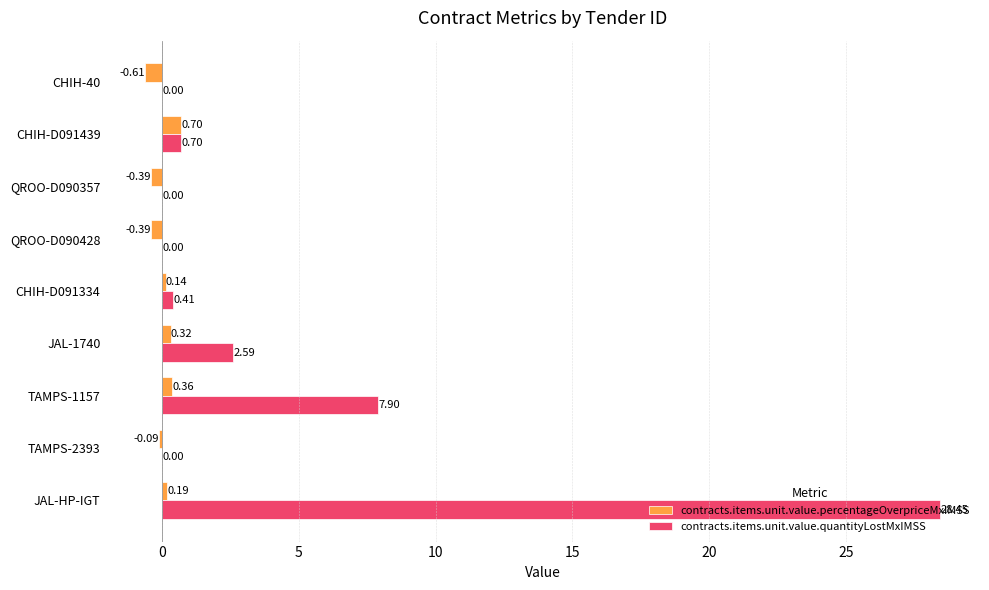

How many values in the contracts.items.unit.value.quantityLostMxIMSS series exceed 0?

5